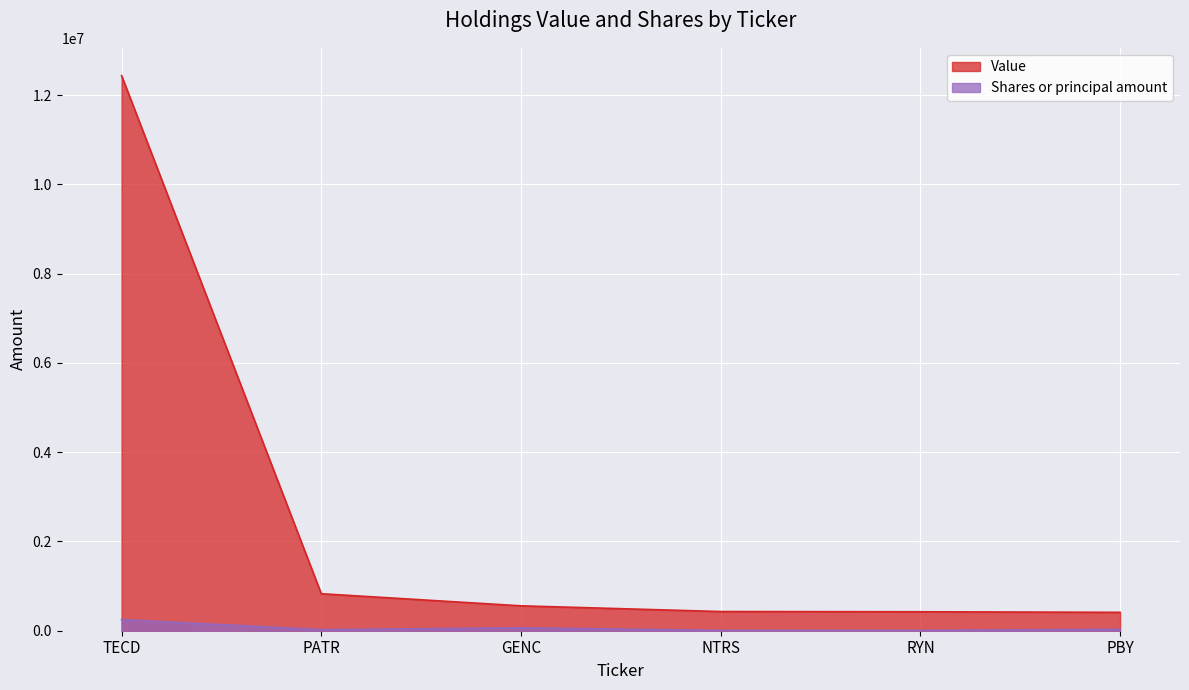

True or false: Value has more than 0 points higher than both neighbors.

False